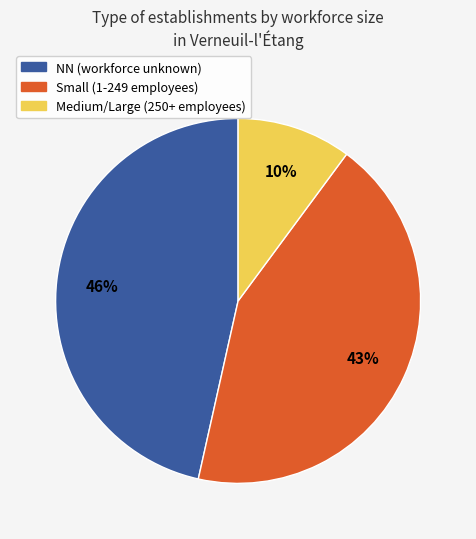

How many segments does this pie chart have?

3